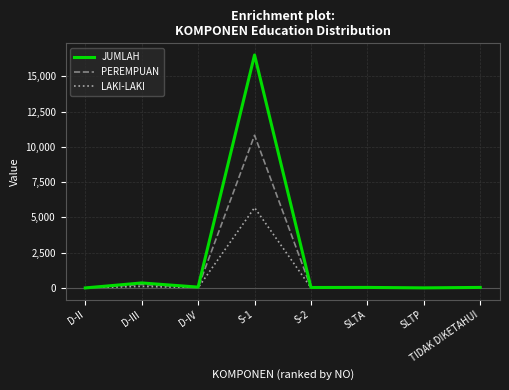

What position from the left is S-2?

5